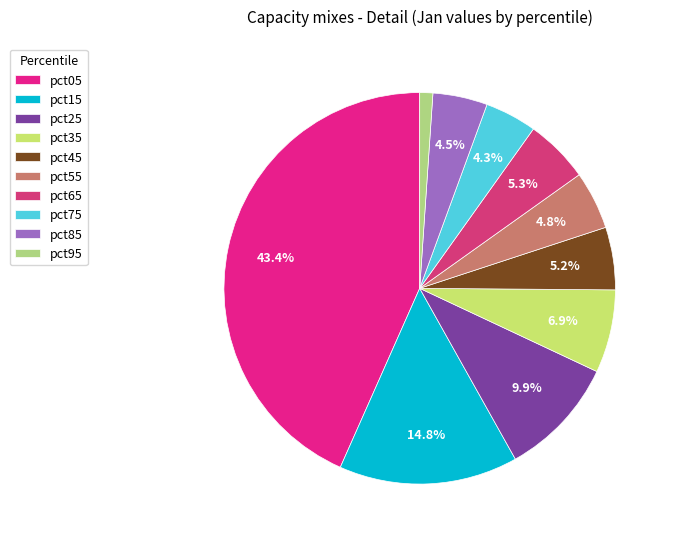

To the nearest percent, what portion does pct25 represent?

10%